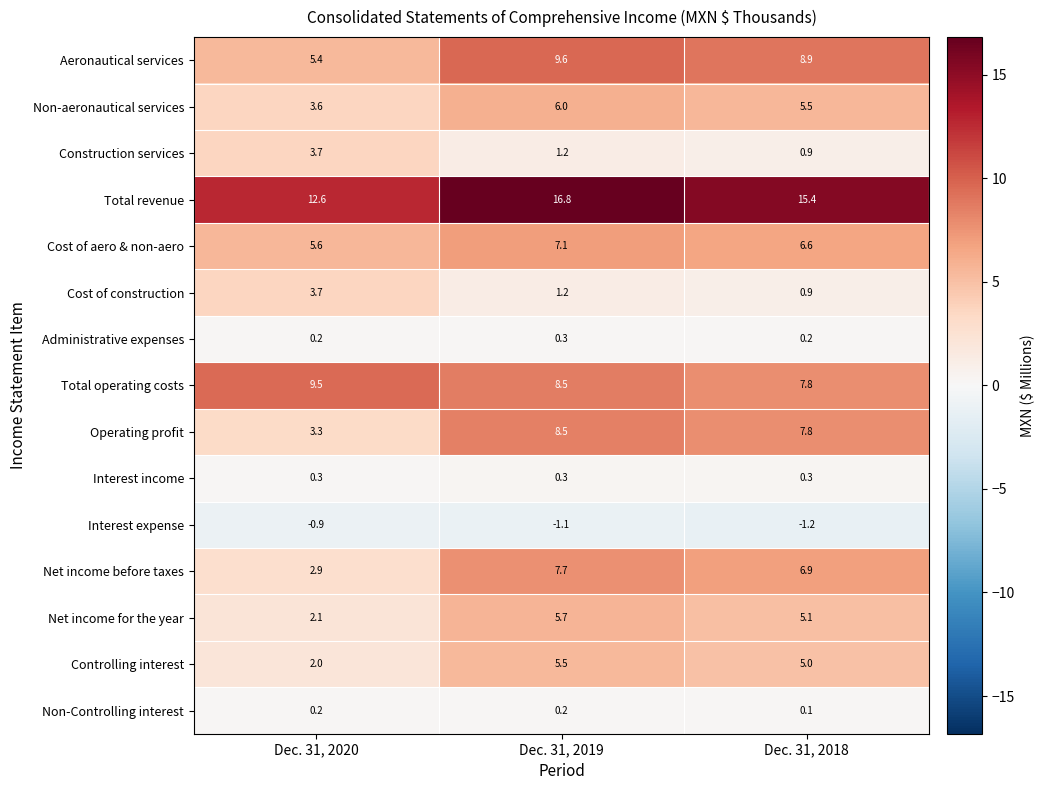

What is the spread (max minus min) of values at Dec. 31, 2020?

13.5